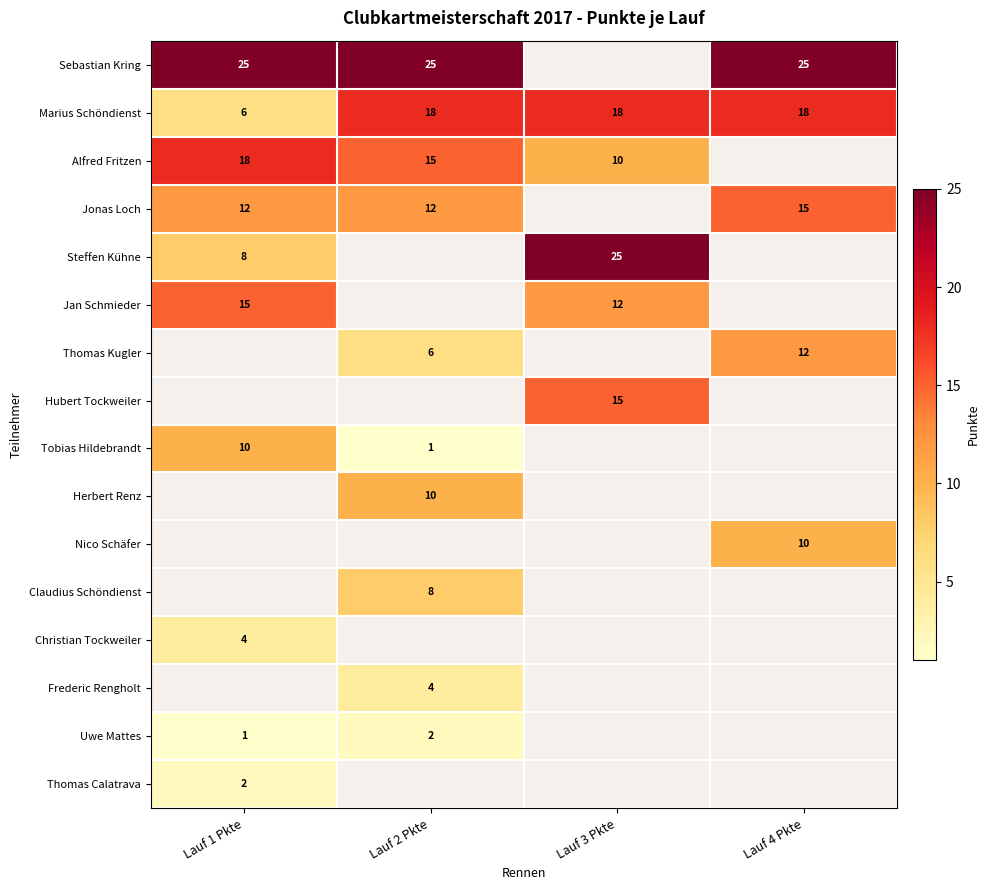

True or false: Jan Schmieder has a value of 12 at Lauf 3 Pkte.

True